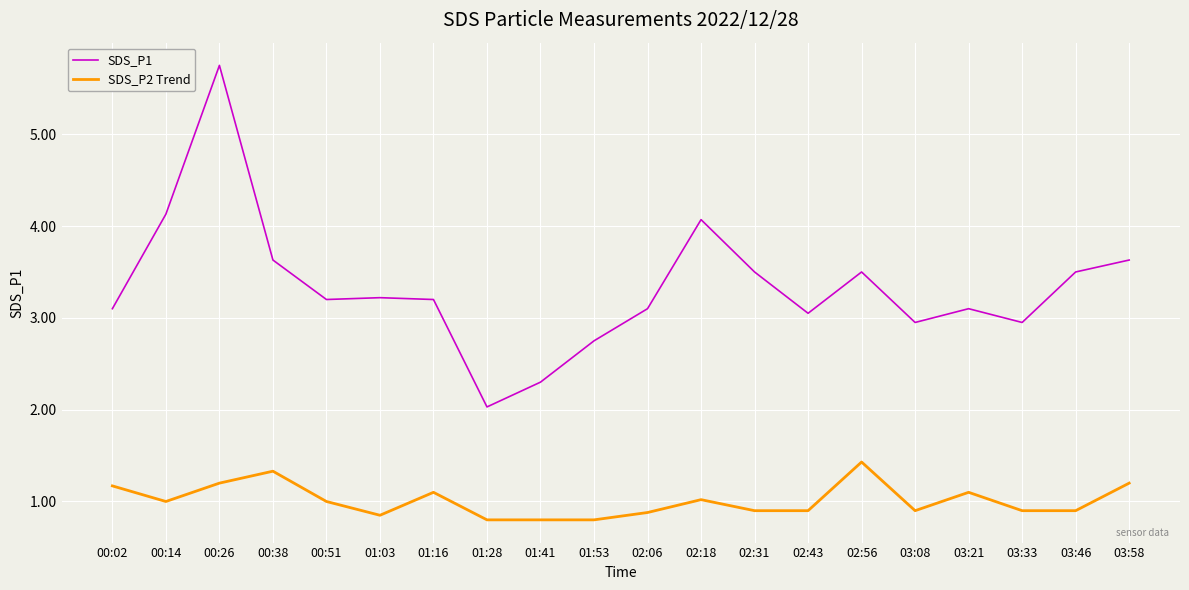

What is the difference between the SDS_P1 values at 00:26 and 03:58?

2.1